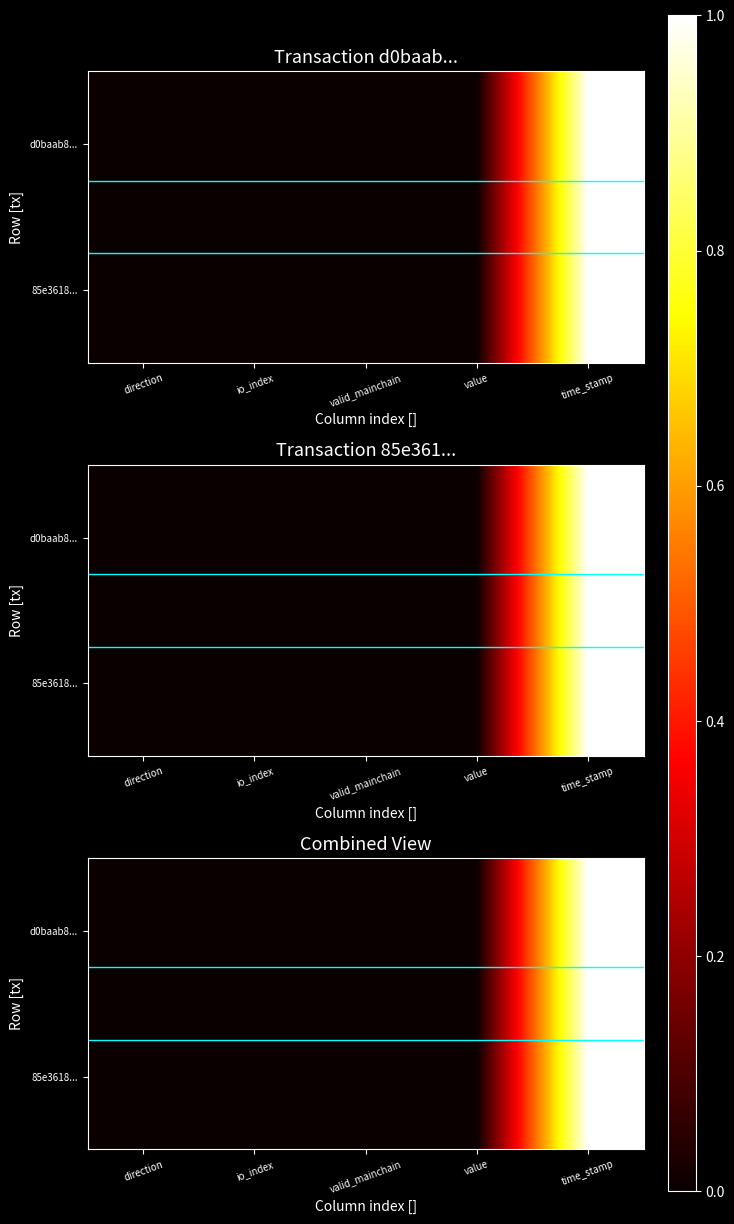

Count the number of categories in the chart.

5